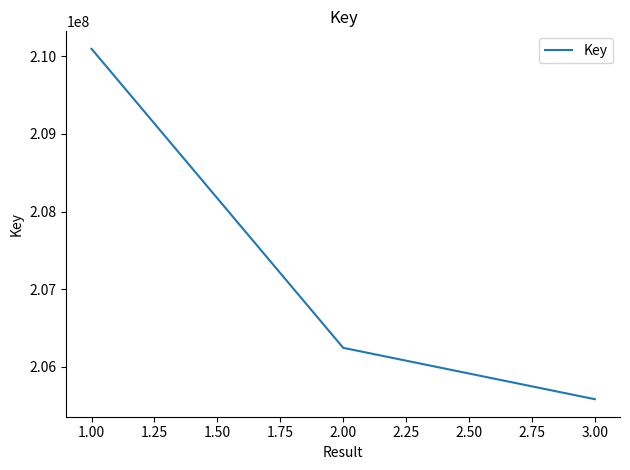

List the labels in order of value, largest first.

1.00, 2.00, 3.00